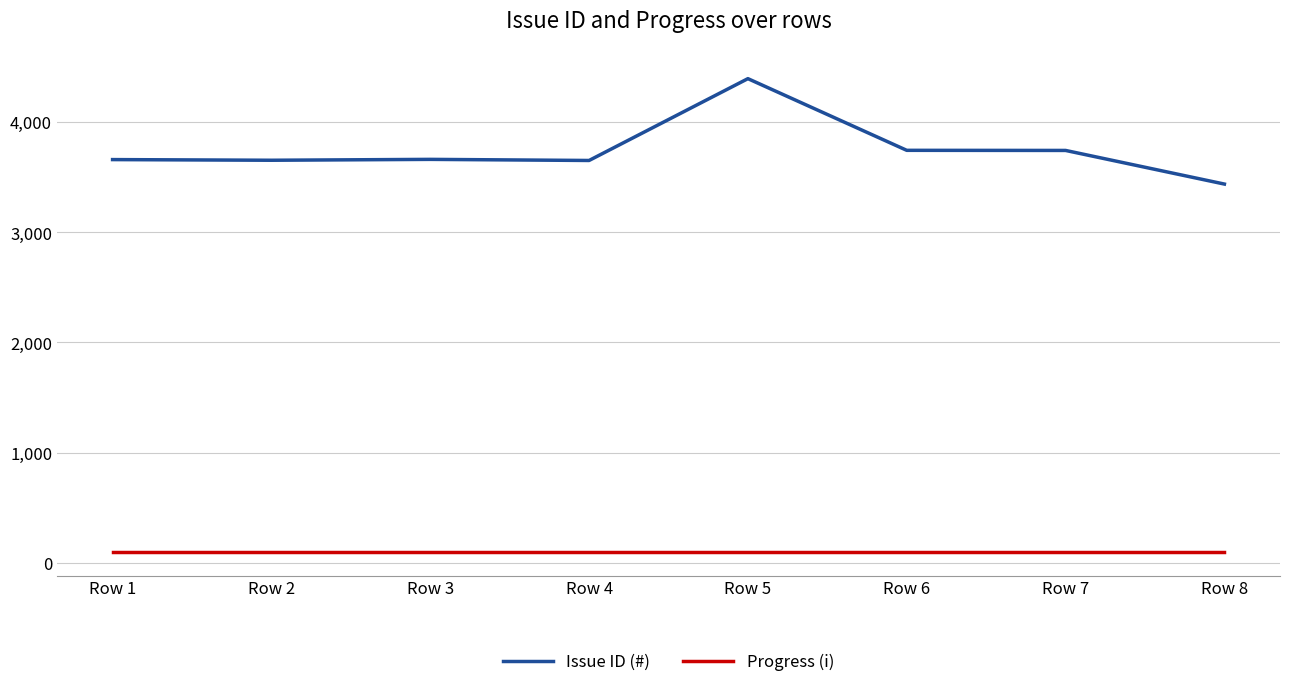

Is the value of Progress (i) at Row 2 greater than the value of Issue ID (#) at Row 2?

No